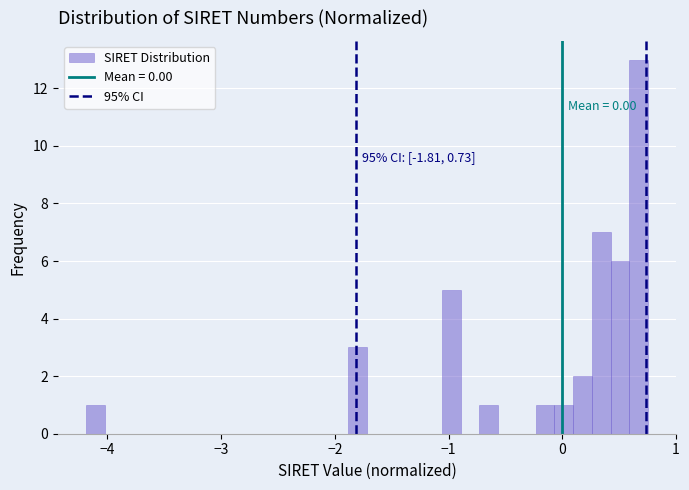

Around what value on the x-axis is the tallest bar? Give the approximate position of its centre, as read against the axis.

0.7